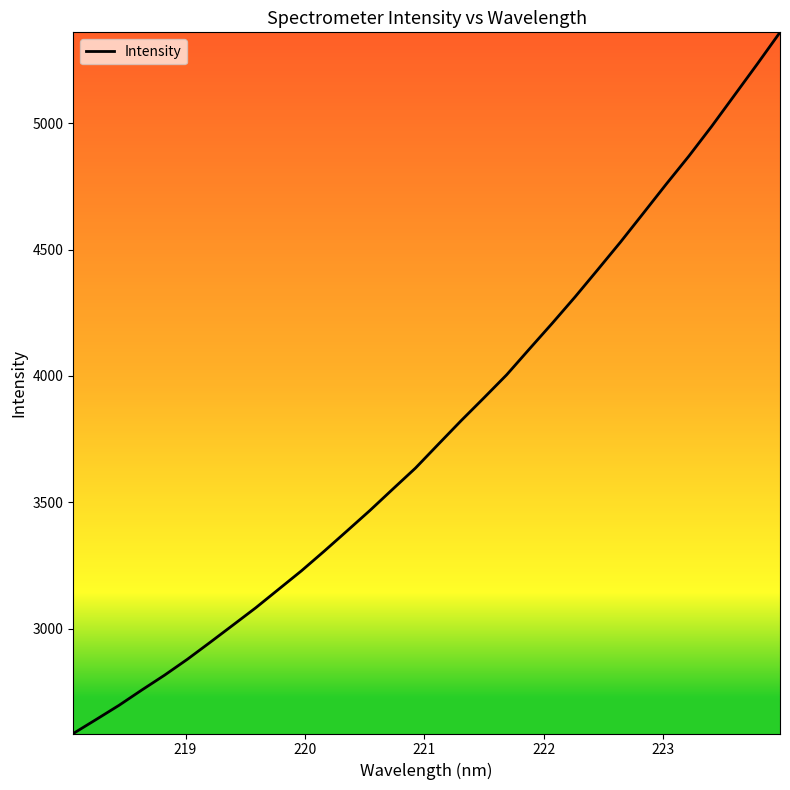

What is the smallest value displayed?

2585.4